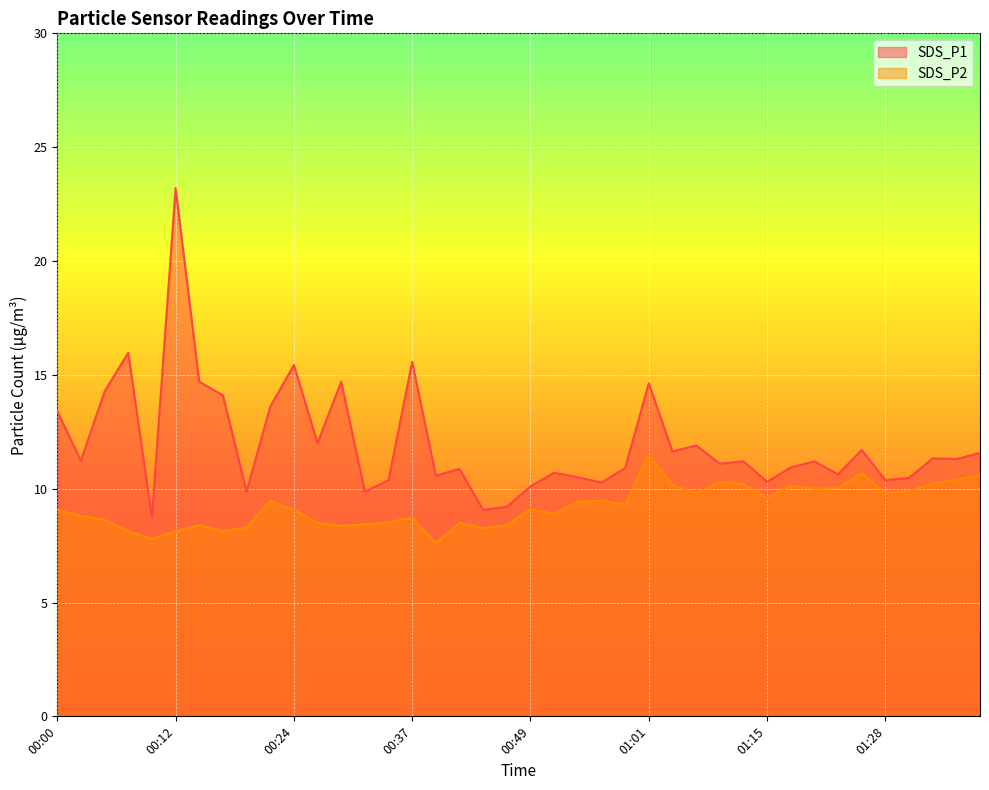

Where is the first local maximum for SDS_P1?

00:07